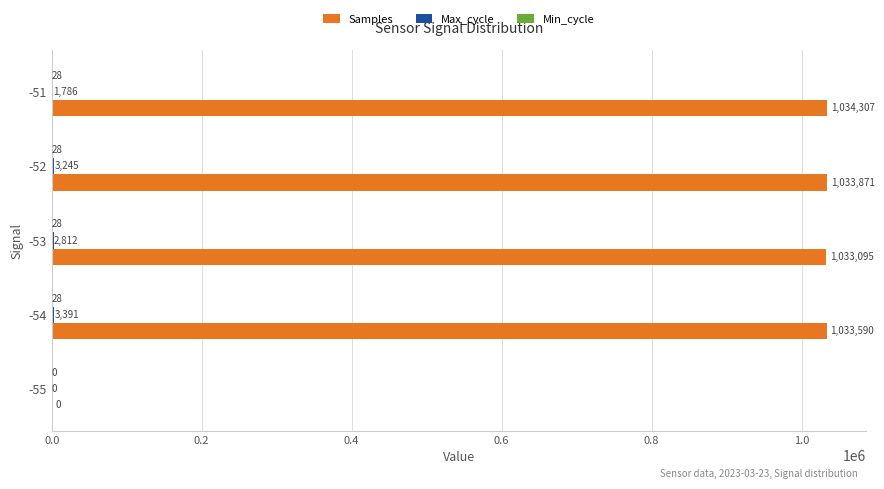

Read the Samples value at -51, to the nearest 100.

1034300